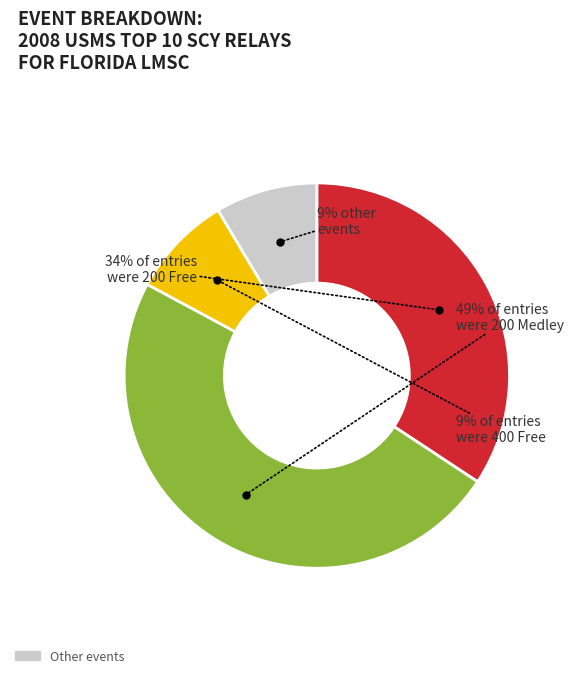

To the nearest percent, what is the average slice percentage?

25%